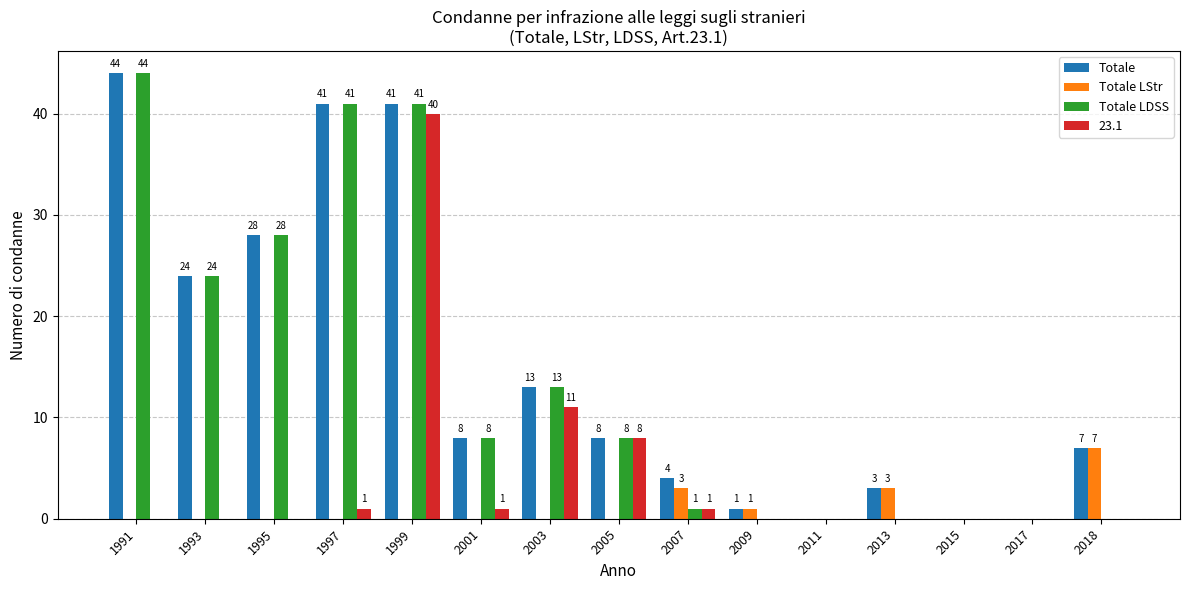

Count the number of categories in the chart.

15